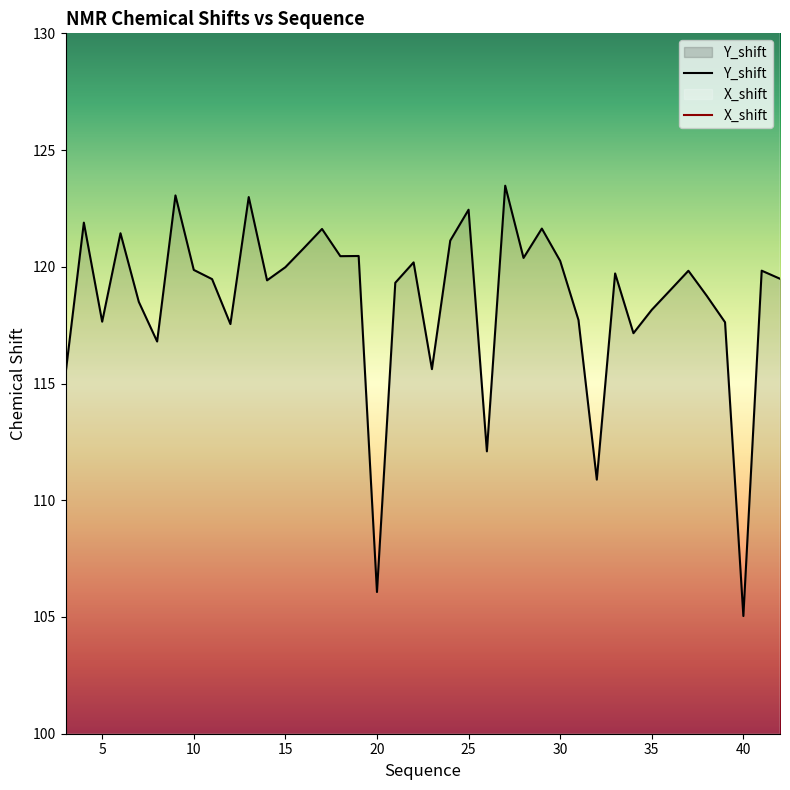

What is the total value across all series at 19?

324.8